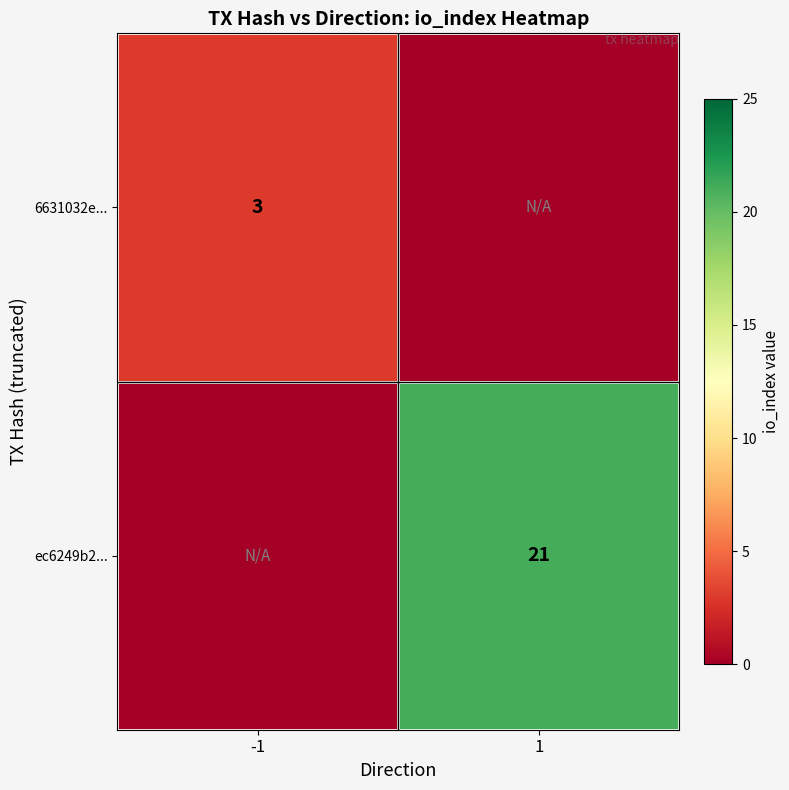

True or false: ec6249b2... has a value of 21 at 1.

True